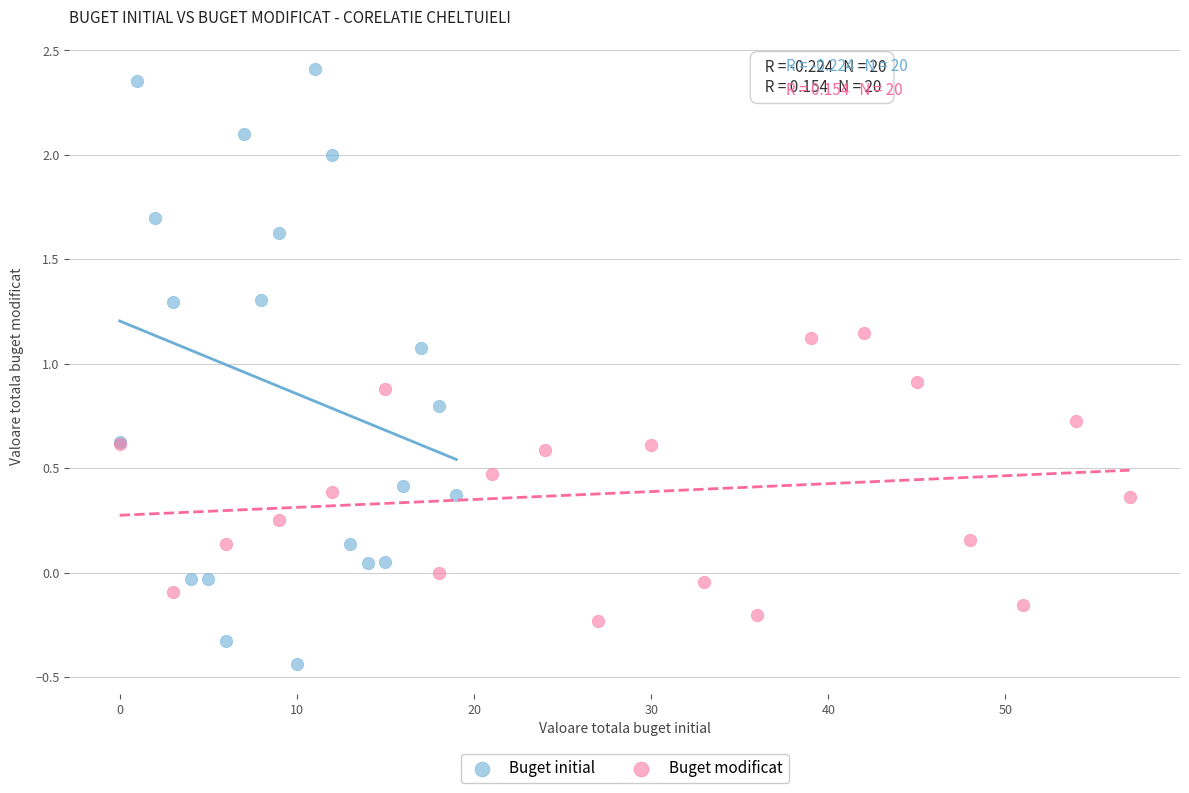

Which series contains the lowest Y value?

Buget initial